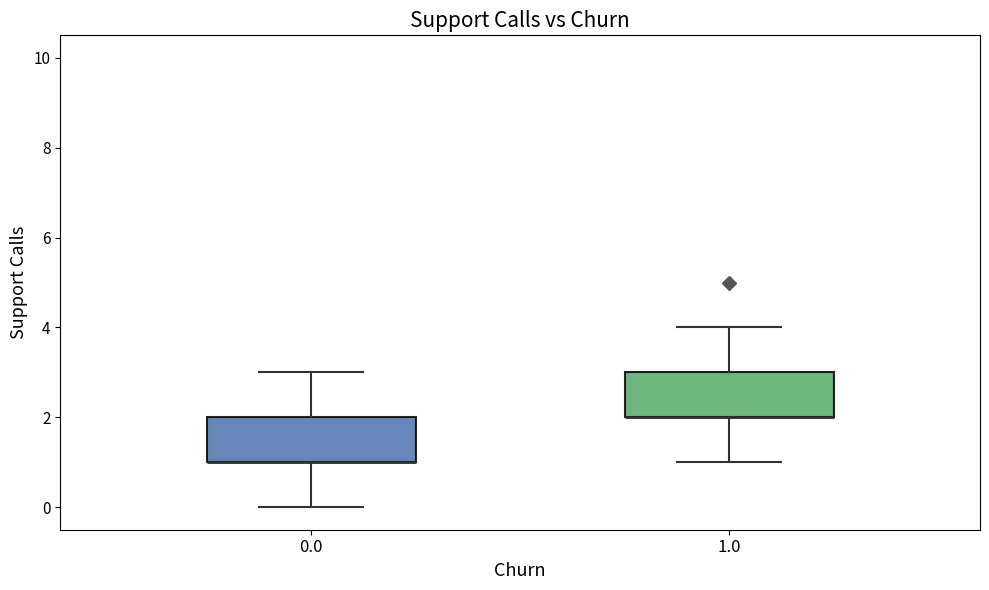

Reading left to right, read every box against the y-axis: the position of its median line, the range the box covers, and the ends of its whiskers. The values are not printed on the chart, so give them approximately, as read against the axis.

0.0: median 1 (drawn on the box's lower edge), box 1 to 2, whiskers 0 to 3
1.0: median 2 (drawn on the box's lower edge), box 2 to 3, whiskers 1 to 4